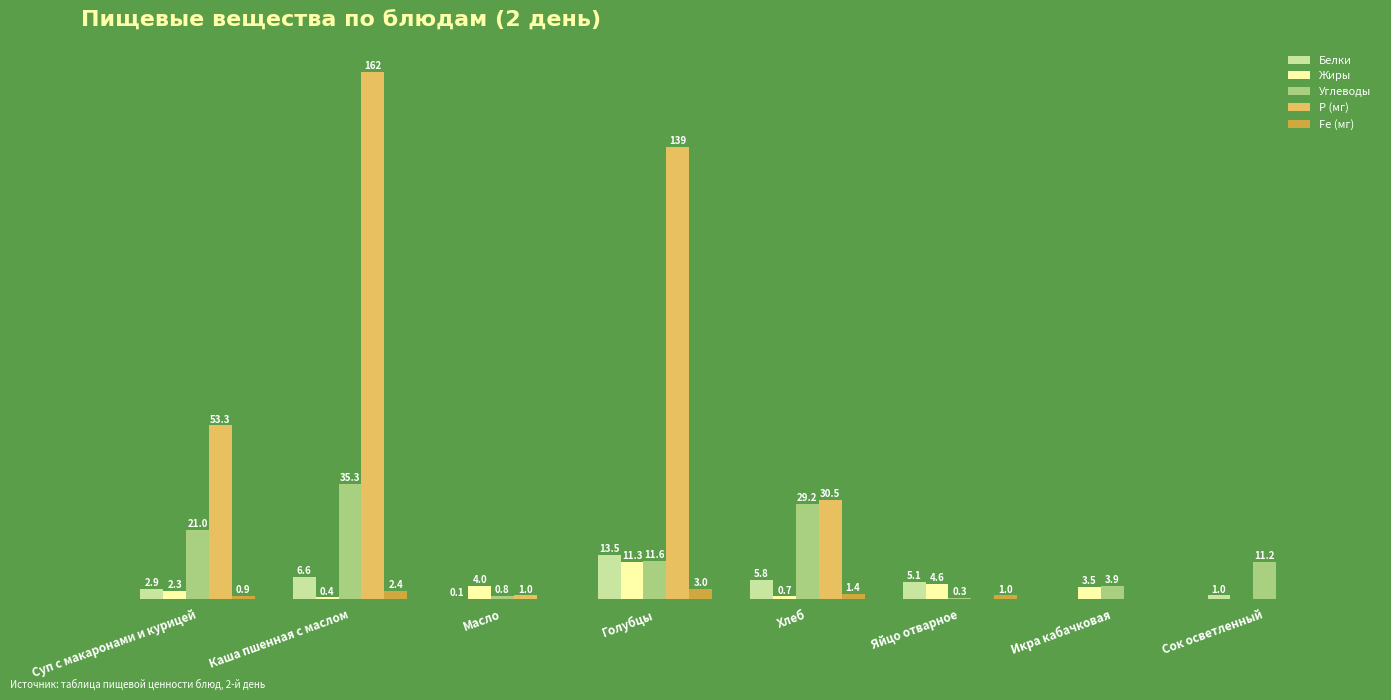

At which label does Жиры reach its peak?

Голубцы